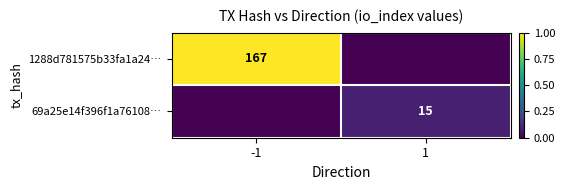

True or false: 69a25e14f396f1a76108… has a value of 15 at 1.

True